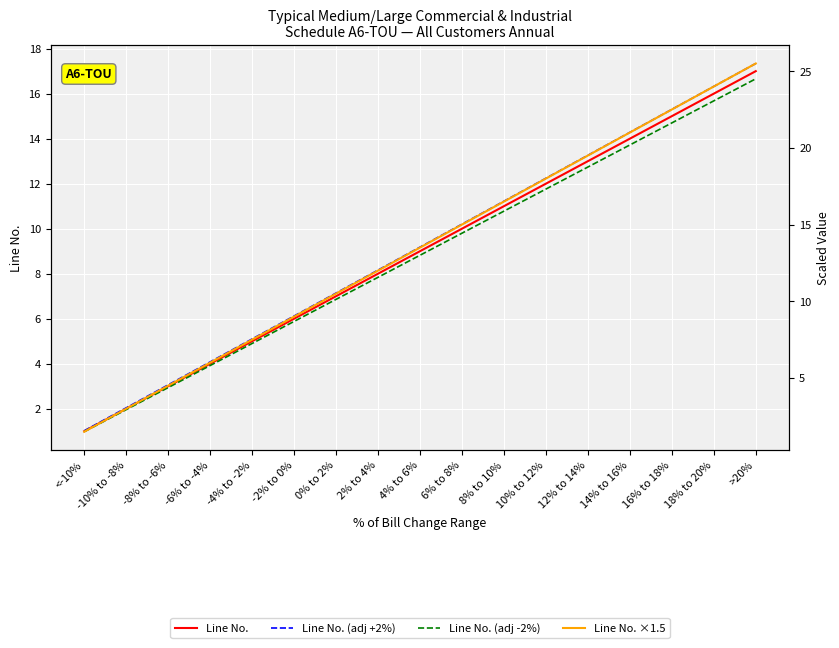

Reading left to right, list all the values displayed in this chart.

Line No.: 1.0	2.0	3.0	4.0	5.0	6.0	7.0	8.0	9.0	10.0	11.0	12.0	13.0	14.0	15.0	16.0	17.0
Line No. (adj +2%): 1.0	2.0	3.1	4.1	5.1	6.1	7.1	8.2	9.2	10.2	11.2	12.2	13.3	14.3	15.3	16.3	17.3
Line No. (adj -2%): 1.0	2.0	2.9	3.9	4.9	5.9	6.9	7.8	8.8	9.8	10.8	11.8	12.7	13.7	14.7	15.7	16.7
Line No. ×1.5: 1.5	3.0	4.5	6.0	7.5	9.0	10.5	12.0	13.5	15.0	16.5	18.0	19.5	21.0	22.5	24.0	25.5